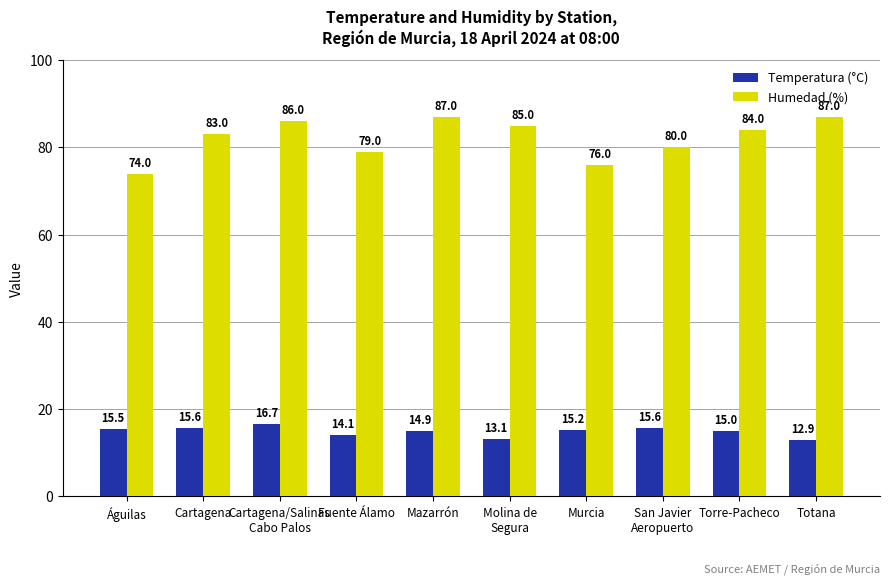

Are the bars horizontal?

No